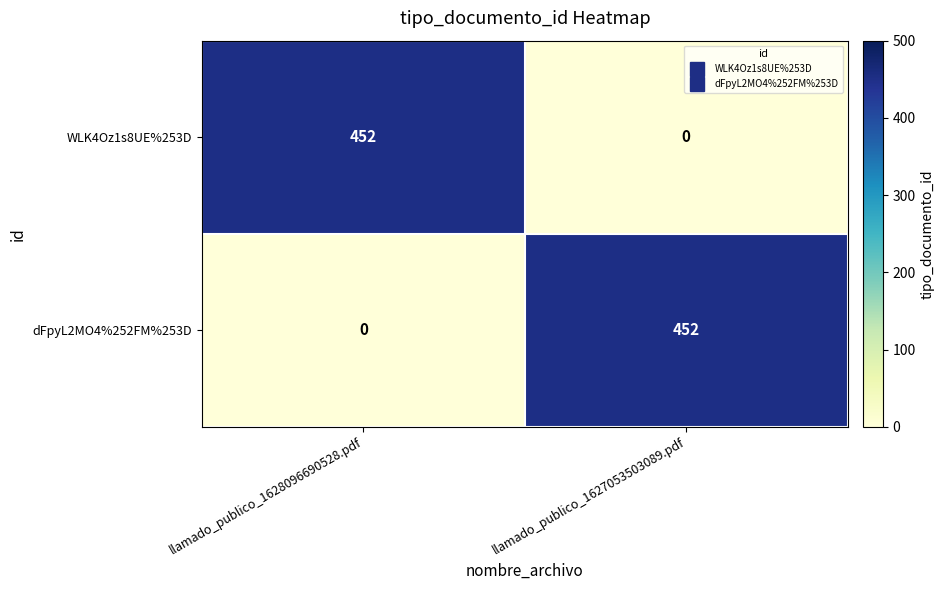

What is the difference between the highest and lowest values at llamado_publico_1627053503089.pdf?

452